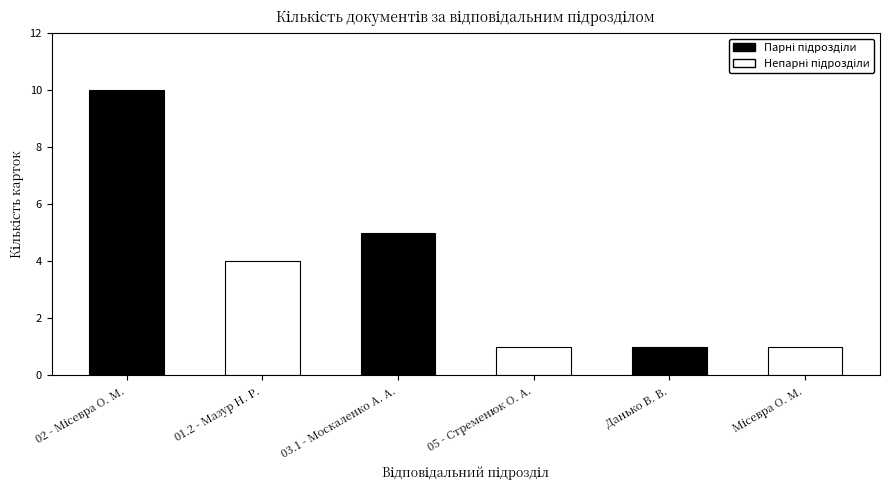

The value at 05 - Стременюк О. А. is 1. True or false?

True